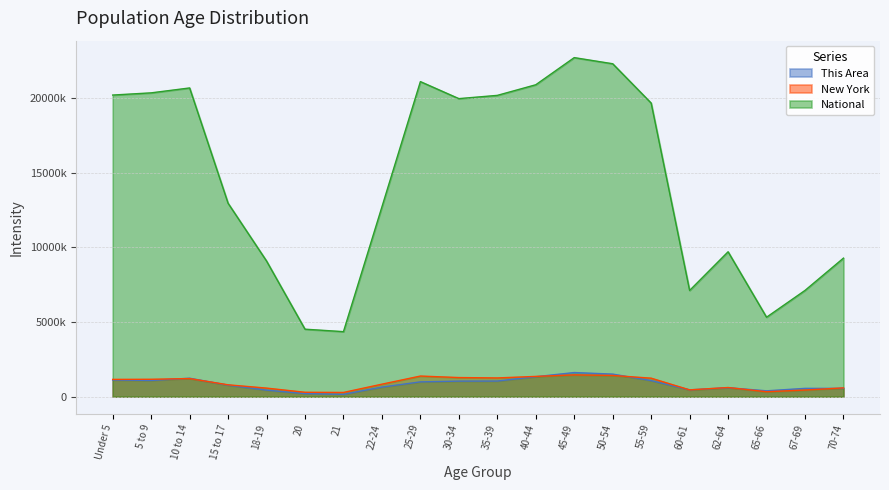

What is the total value across all series at 22-24?

14188832